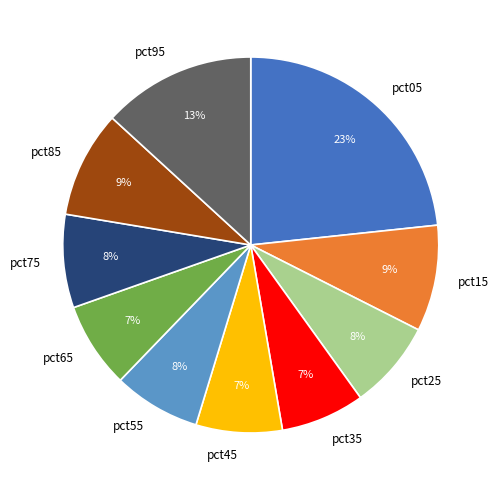

The pct05 slice represents 17% of the pie. True or false?

False